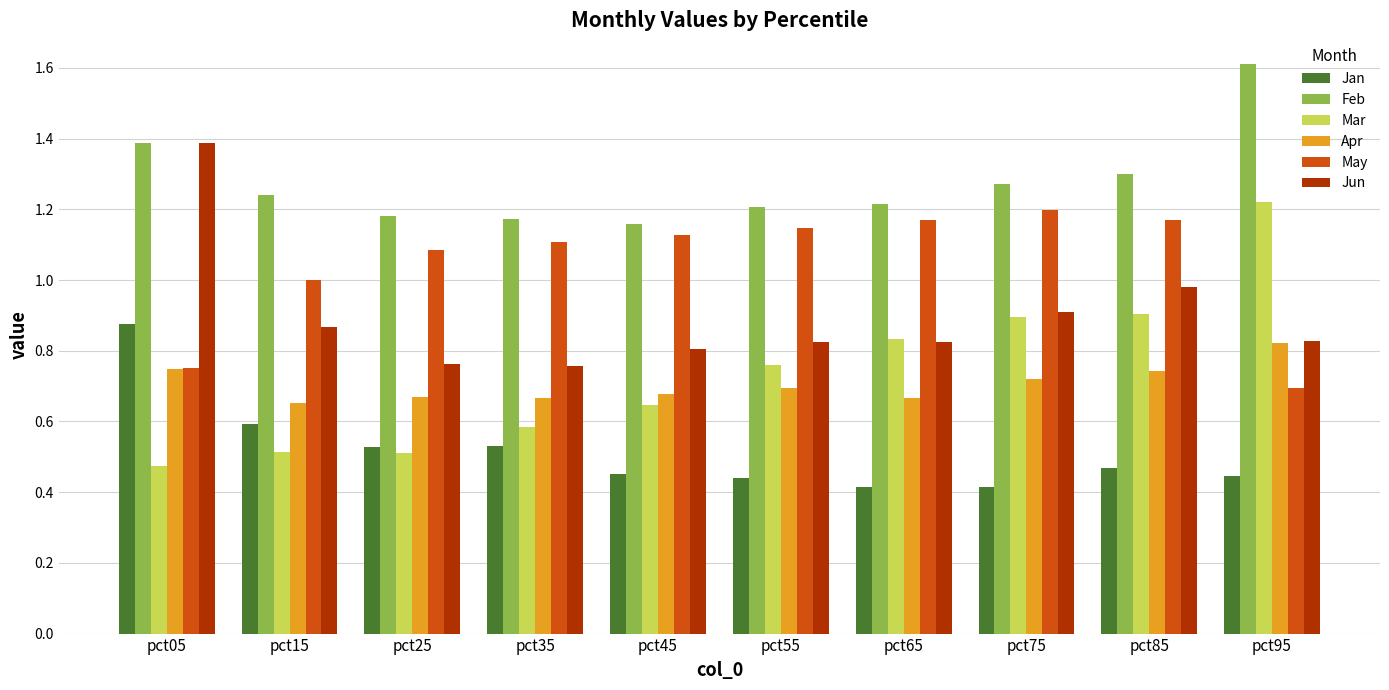

Is the value of Feb at pct55 greater than the value of Apr at pct05?

Yes